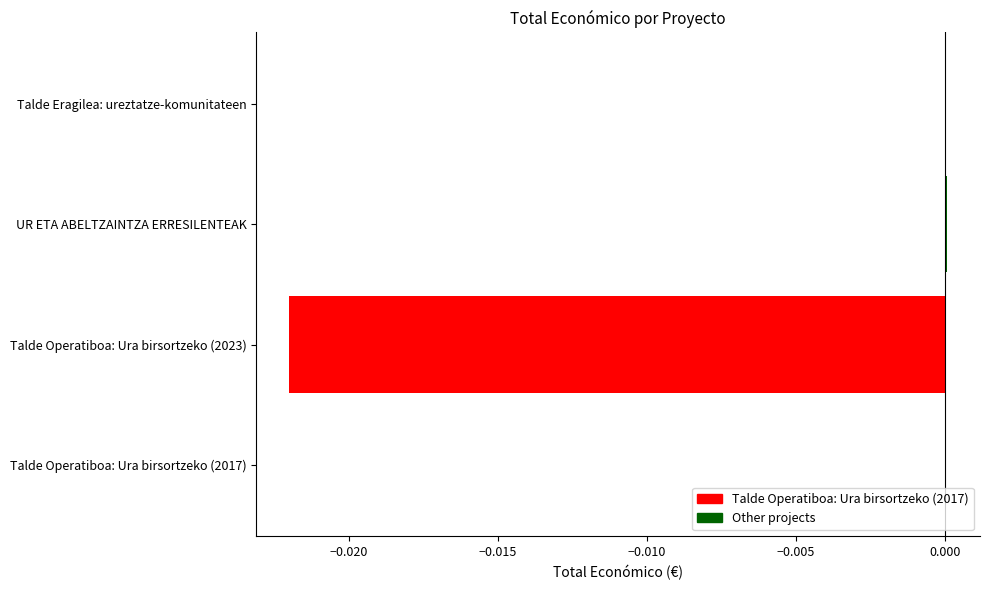

Between Talde Operatiboa: Ura birsortzeko (2023) and Talde Eragilea: ureztatze-komunitateen, which is larger?

Talde Eragilea: ureztatze-komunitateen